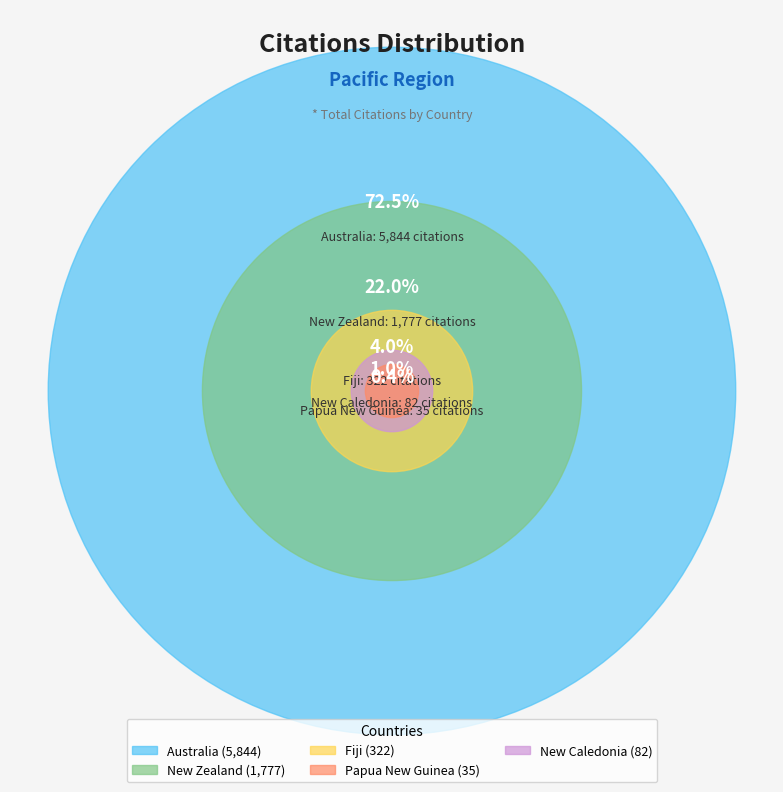

Approximately how many times larger is the value at Australia compared to Papua New Guinea?

167.0